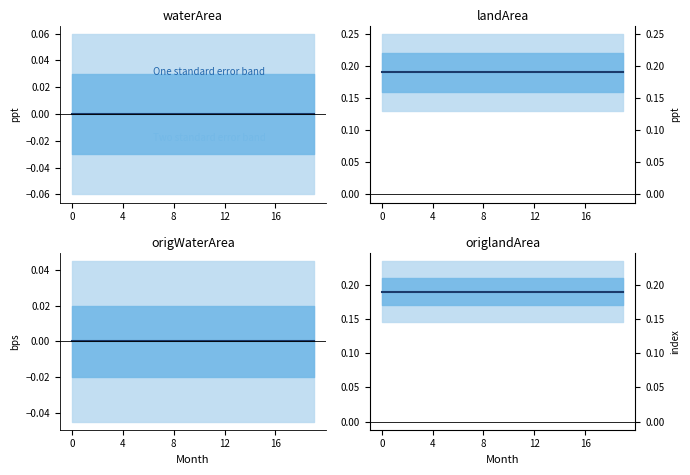

Reading left to right, list all the values displayed in this chart.

waterArea: 0.0	0.0	0.0	0.0	0.0	0.0	0.0	0.0	0.0	0.0	0.0	0.0	0.0	0.0	0.0	0.0	0.0	0.0	0.0	0.0
landArea: 0.2	0.2	0.2	0.2	0.2	0.2	0.2	0.2	0.2	0.2	0.2	0.2	0.2	0.2	0.2	0.2	0.2	0.2	0.2	0.2
origWaterArea: 0.0	0.0	0.0	0.0	0.0	0.0	0.0	0.0	0.0	0.0	0.0	0.0	0.0	0.0	0.0	0.0	0.0	0.0	0.0	0.0
origlandArea: 0.2	0.2	0.2	0.2	0.2	0.2	0.2	0.2	0.2	0.2	0.2	0.2	0.2	0.2	0.2	0.2	0.2	0.2	0.2	0.2